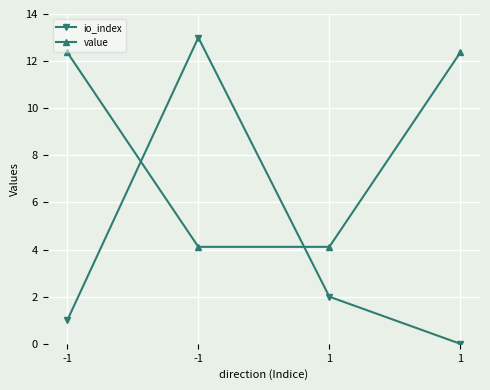

At 1, list the series in order from smallest to largest.

io_index, value